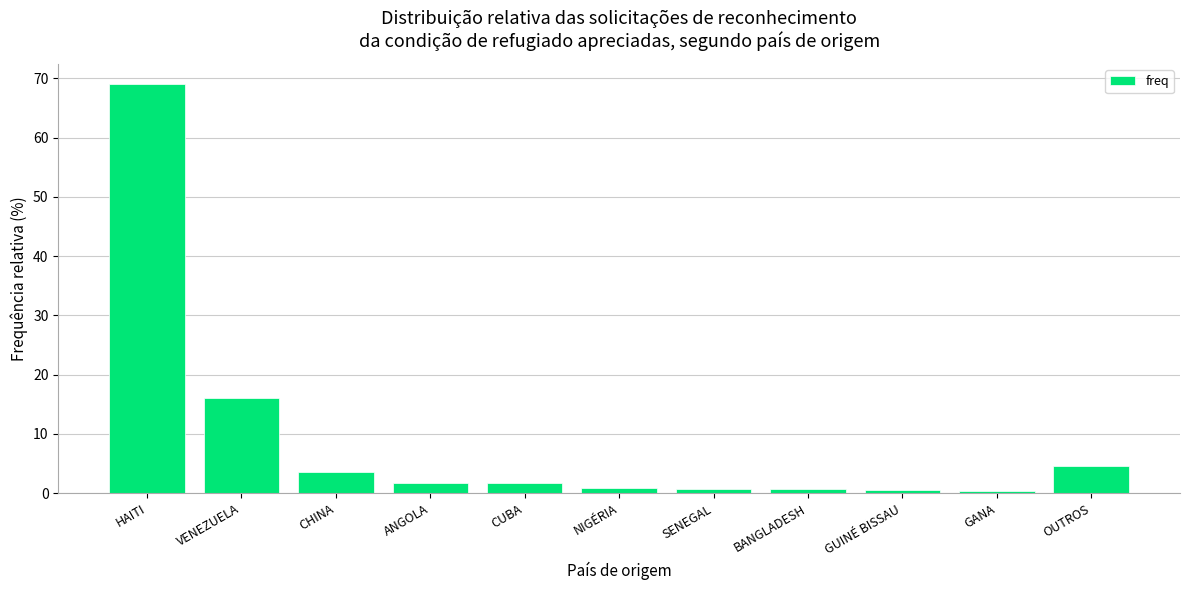

What is the label of the 4th bar from the right?

BANGLADESH